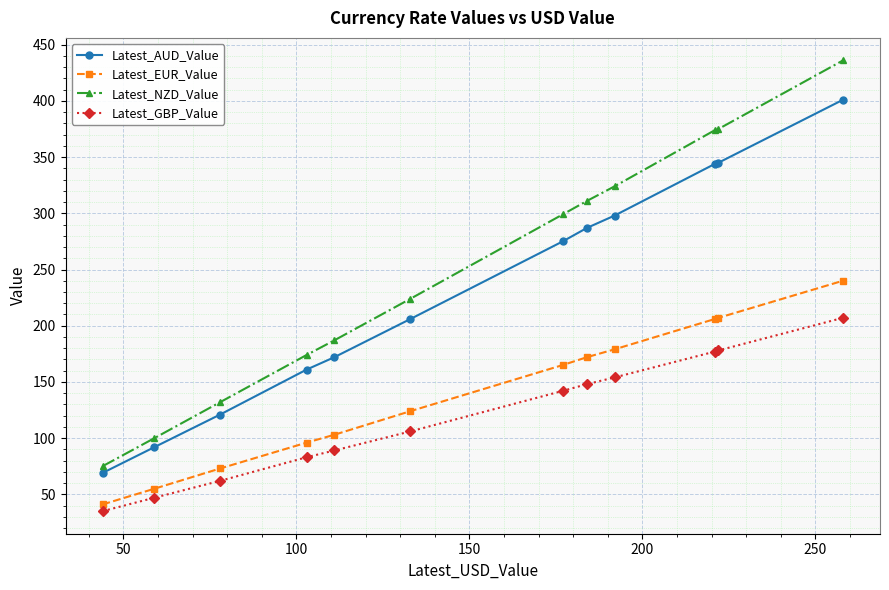

What is the value of the Latest_GBP_Value point at the 10th from the left?

177